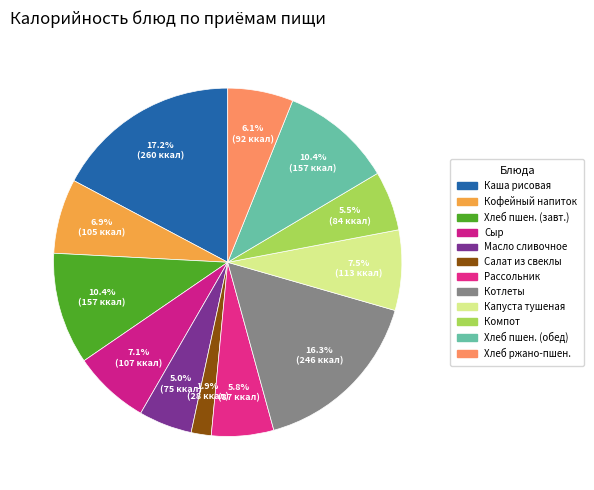

Which slice is the smallest?

Салат из свеклы с маслом раст.